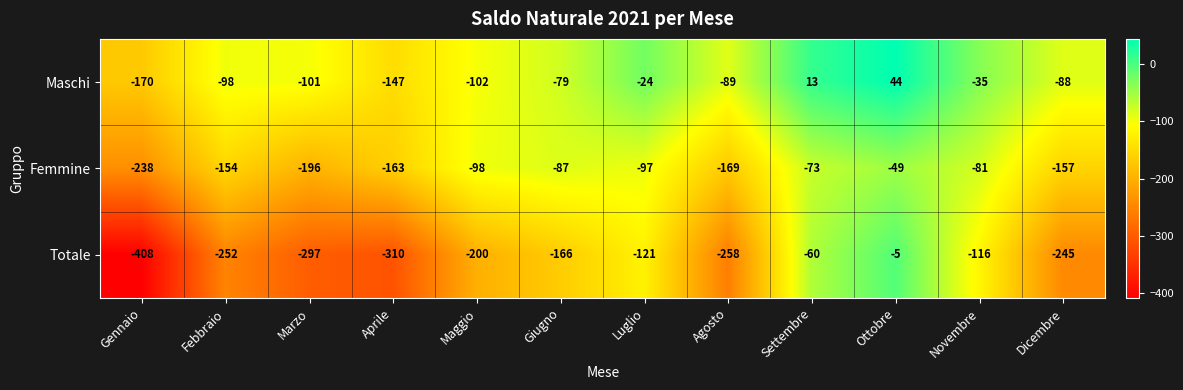

True or false: Maschi has a value of -102 at Maggio.

True